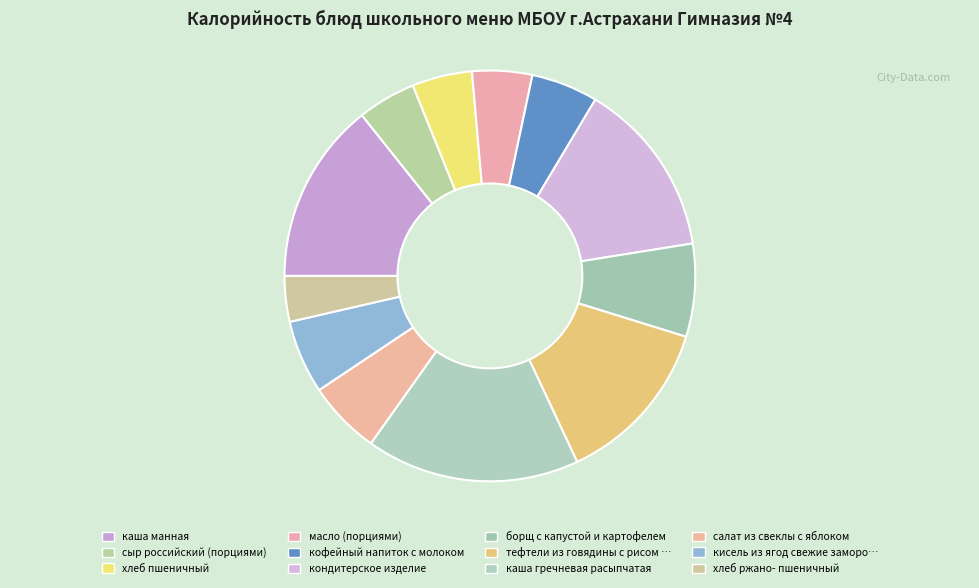

To the nearest percent, what is the average slice percentage?

8%